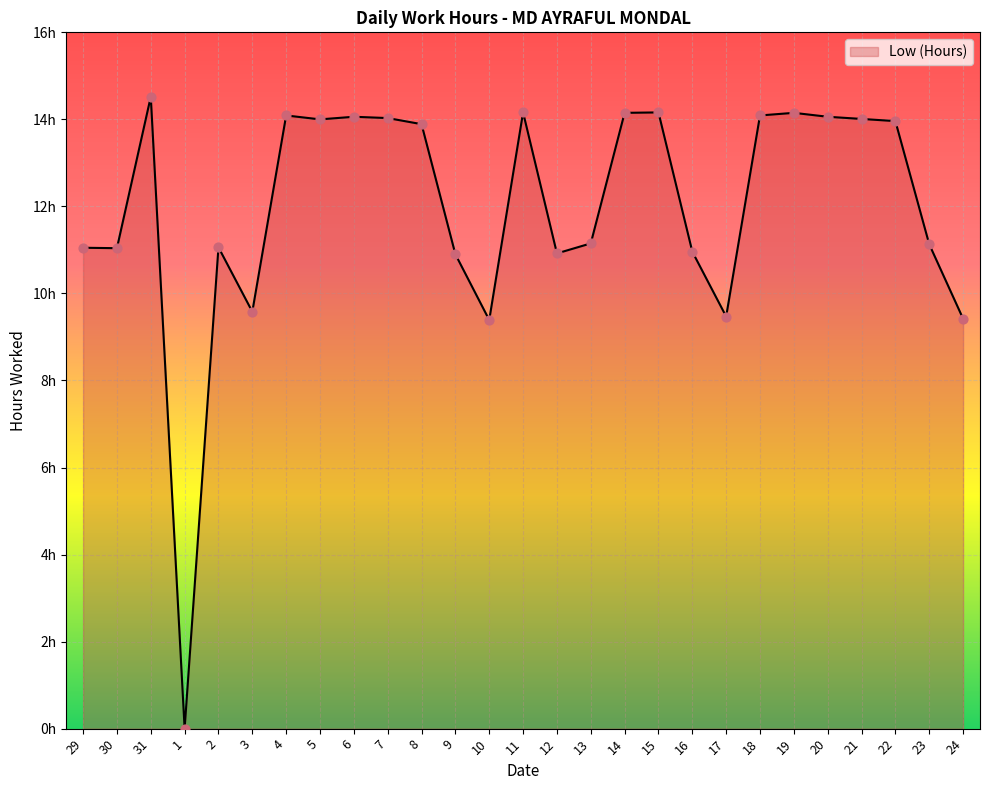

Approximately how many times larger is the value at 16 compared to 24?

1.2